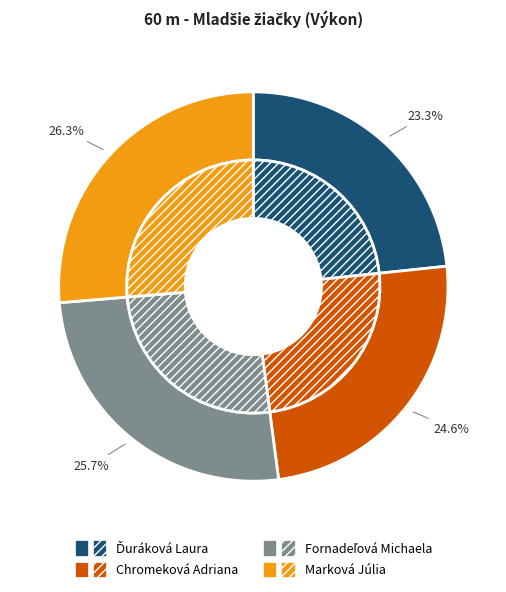

What percentage is the Ďuráková Laura slice, to the nearest percent?

23%